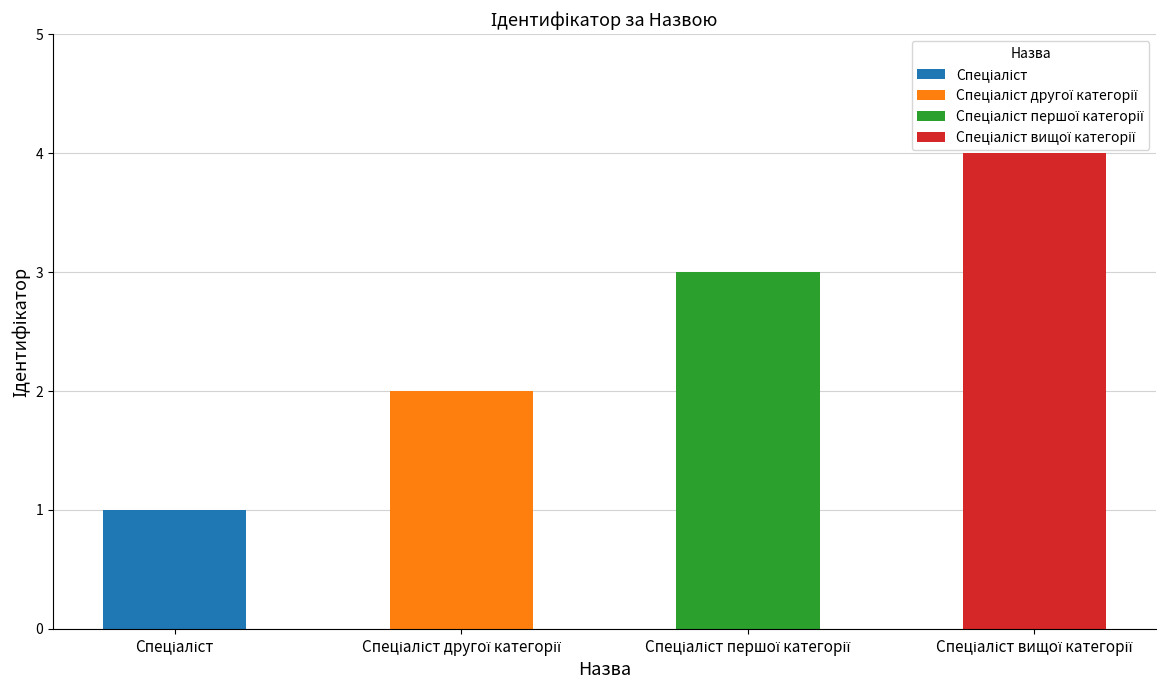

What is the difference between the maximum and second lowest values?

2